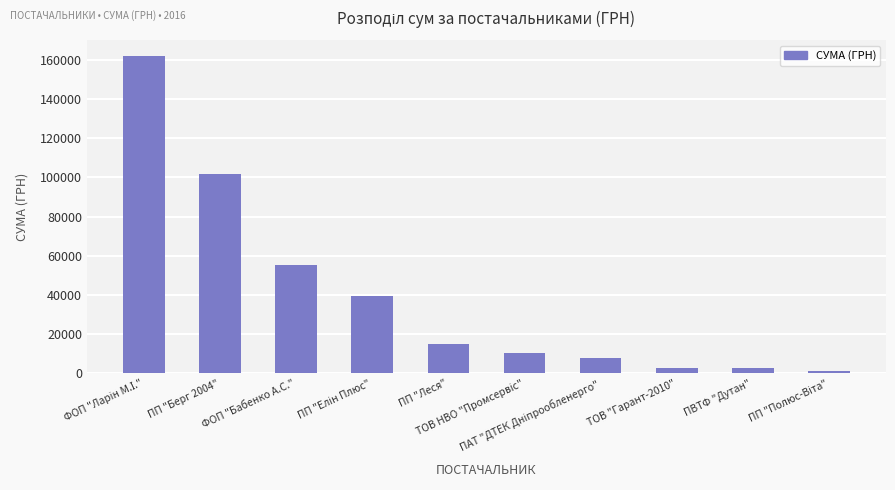

What is the value of the 1st bar from the left?

161808.4